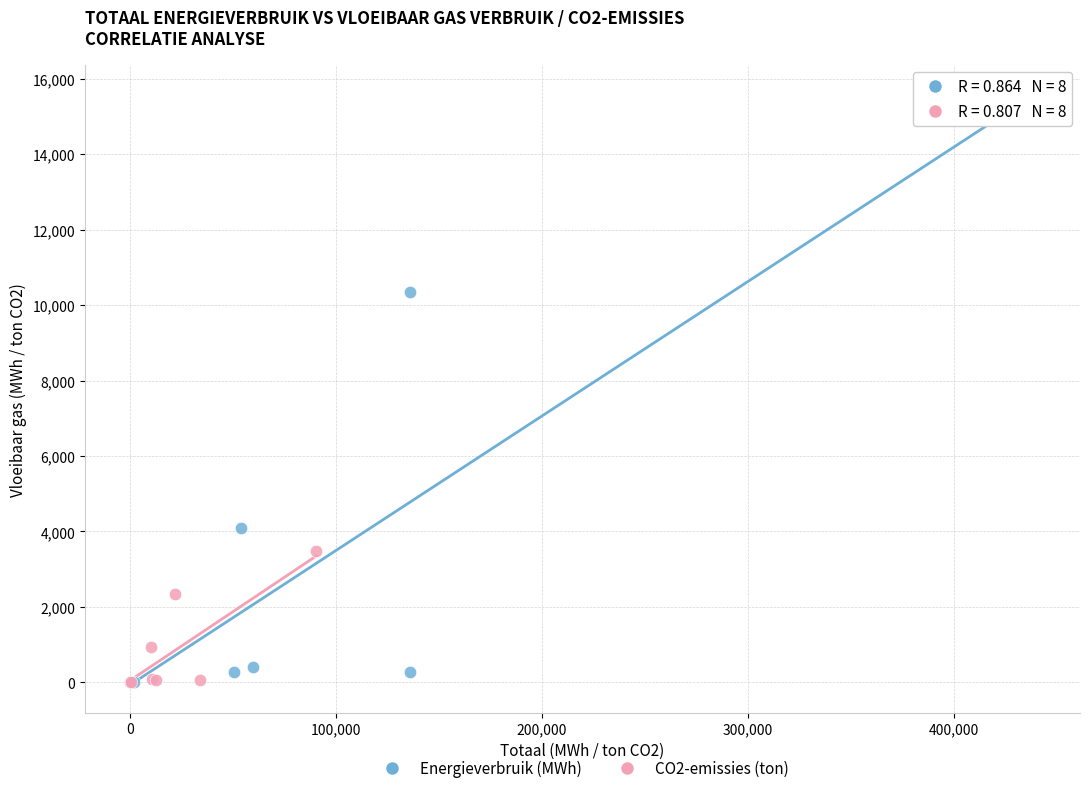

Which series reaches the maximum Y coordinate?

Energieverbruik (MWh)